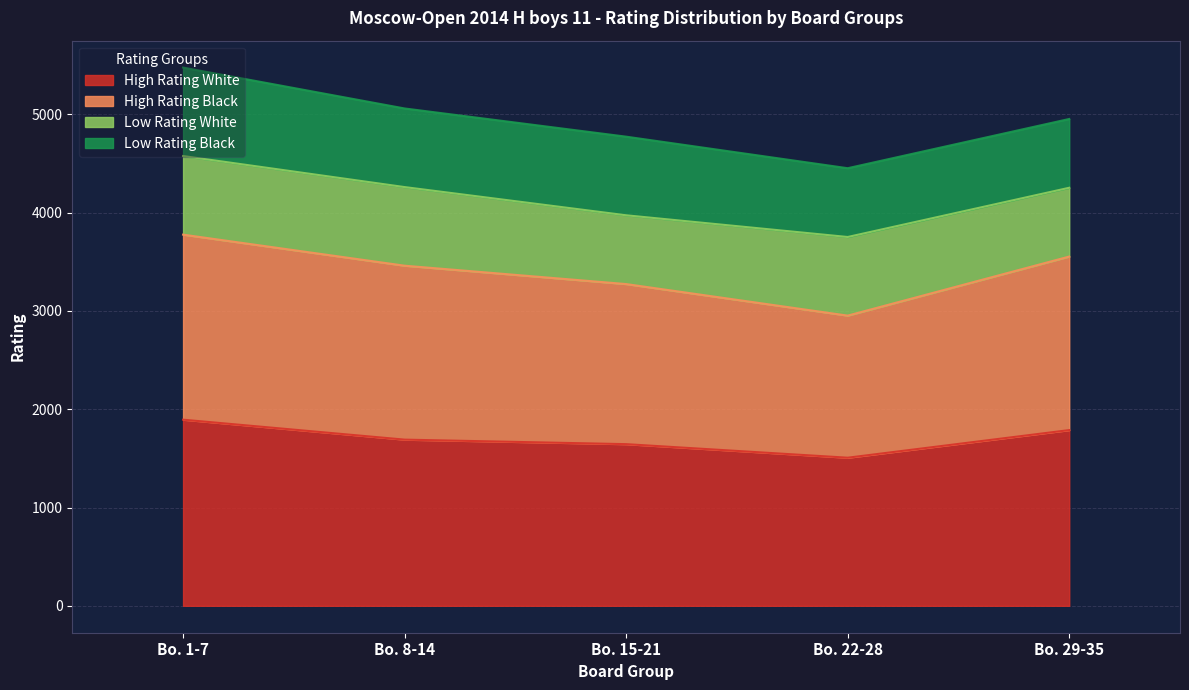

What is the minimum value for High Rating White?

1507